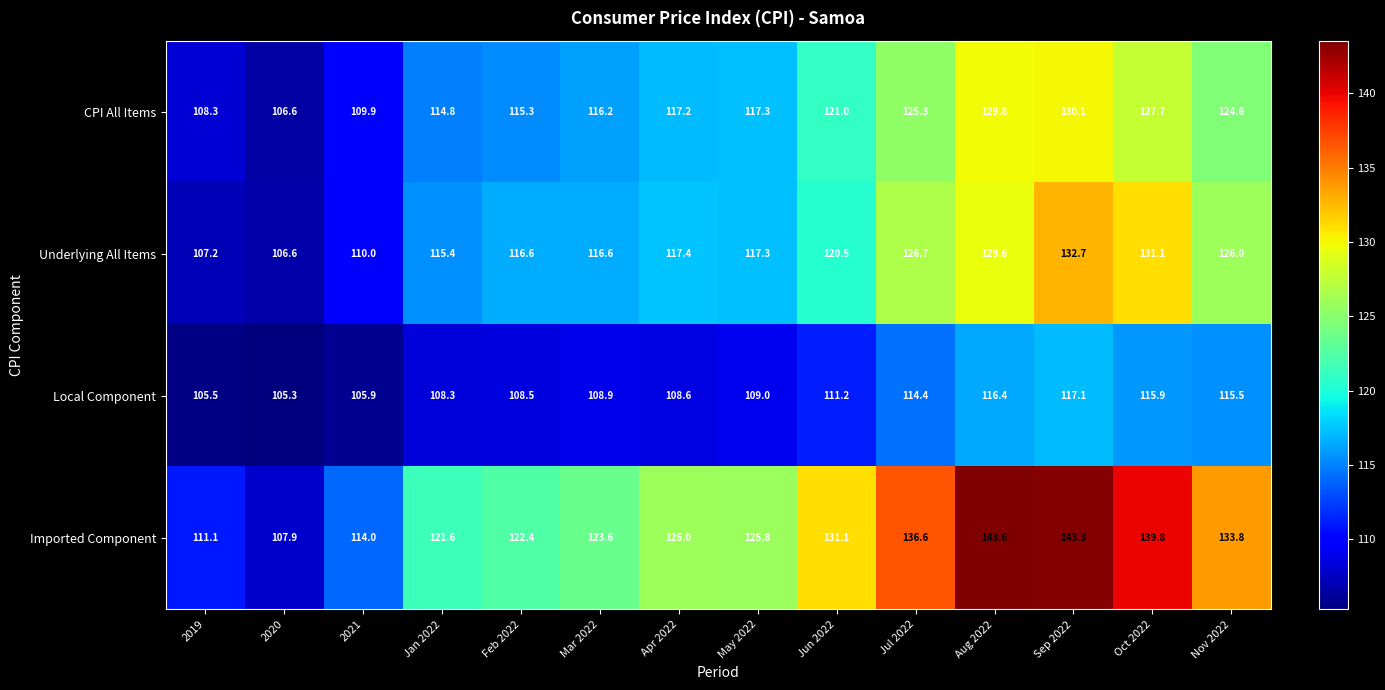

What is the sum of the Imported Component values at Mar 2022 and 2019?

234.7